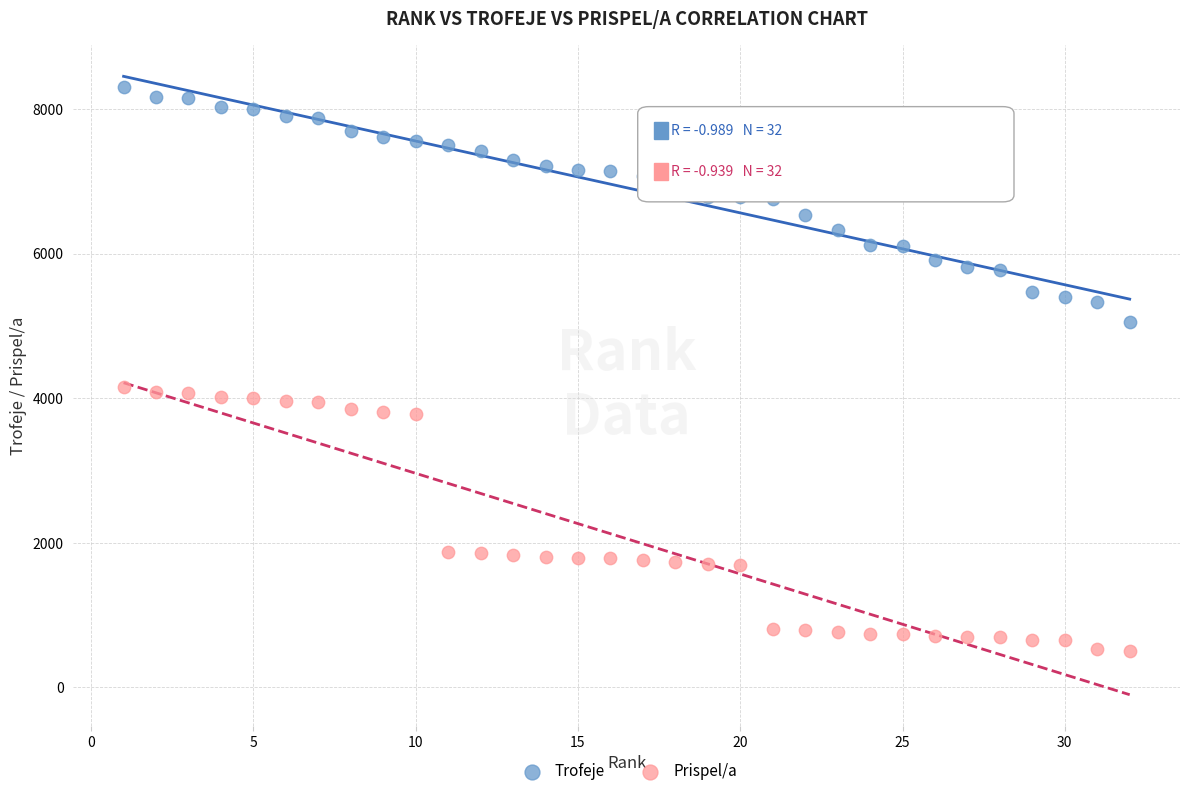

Across all data points, what is the range of X values (max minus min)?

31